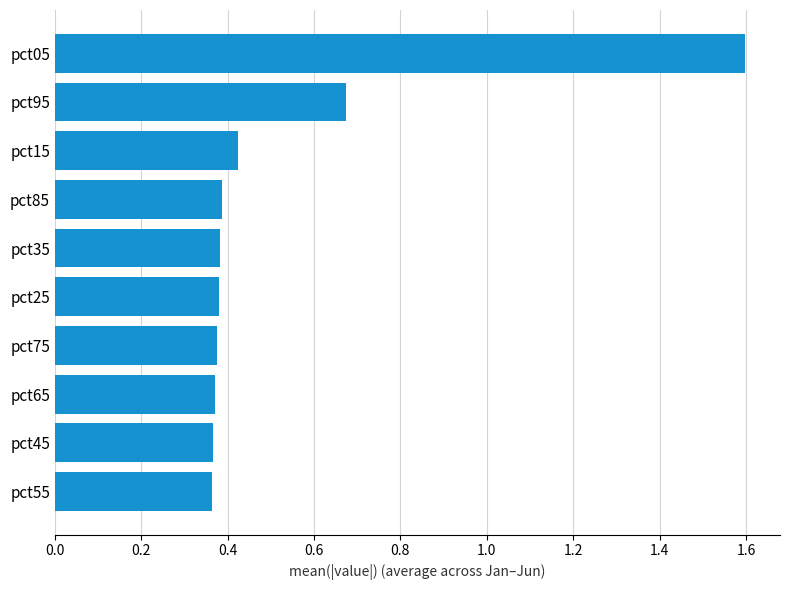

The value at pct55 is 0.2. True or false?

False